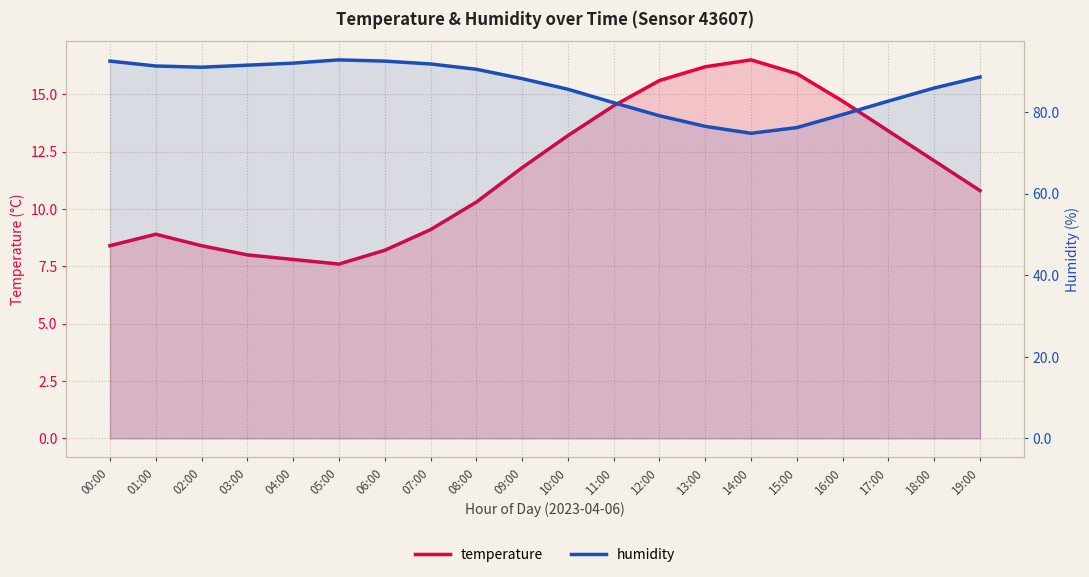

Does the chart display data point markers on the line(s)?

No